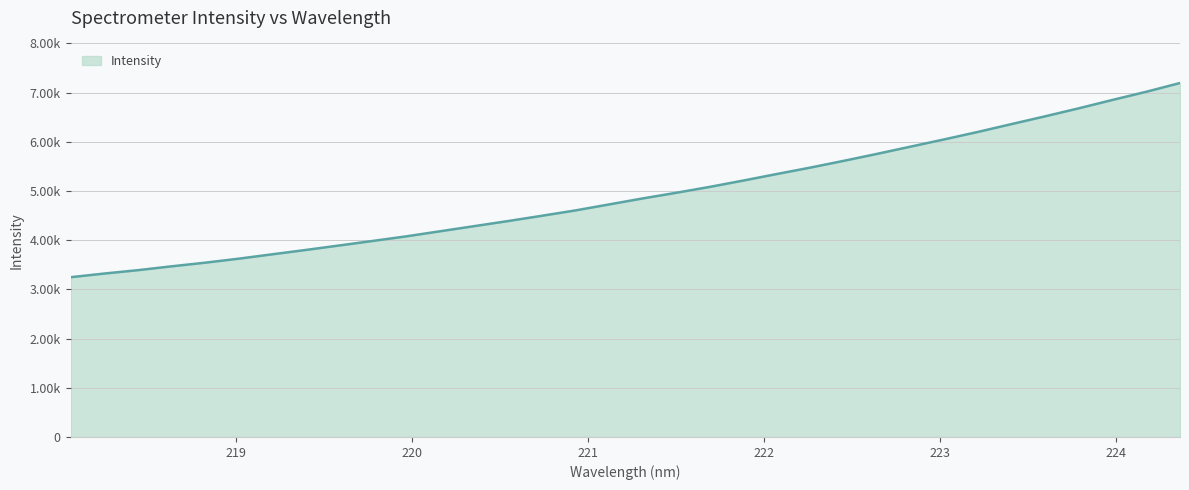

Does the chart display data point markers on the line(s)?

No